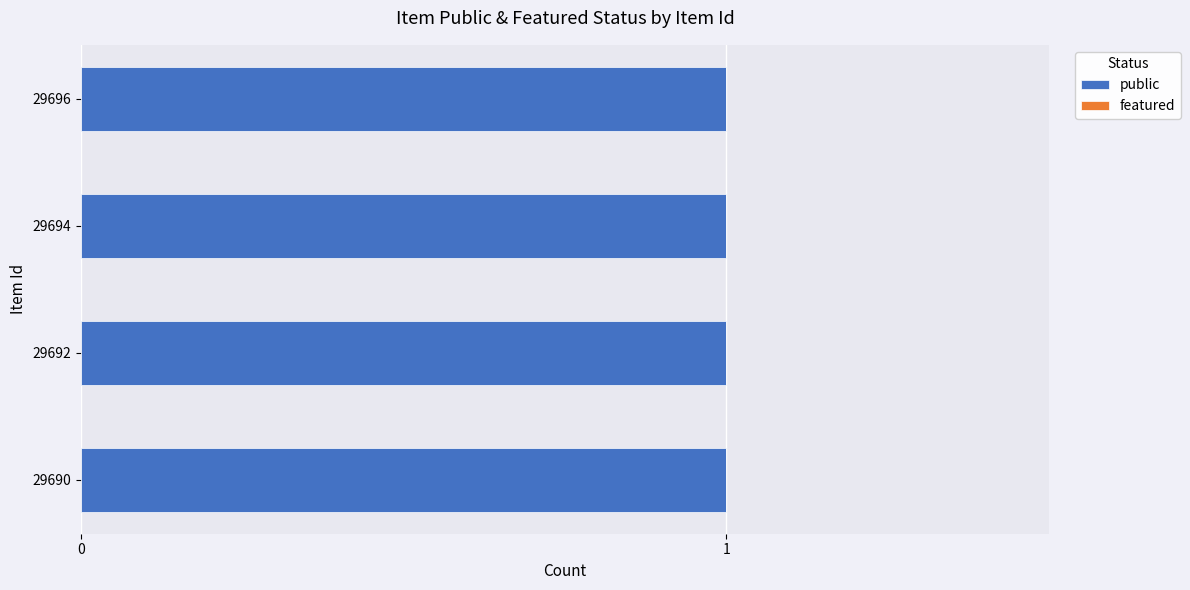

Is the value of public at 29690 greater than the value of featured at 29694?

Yes